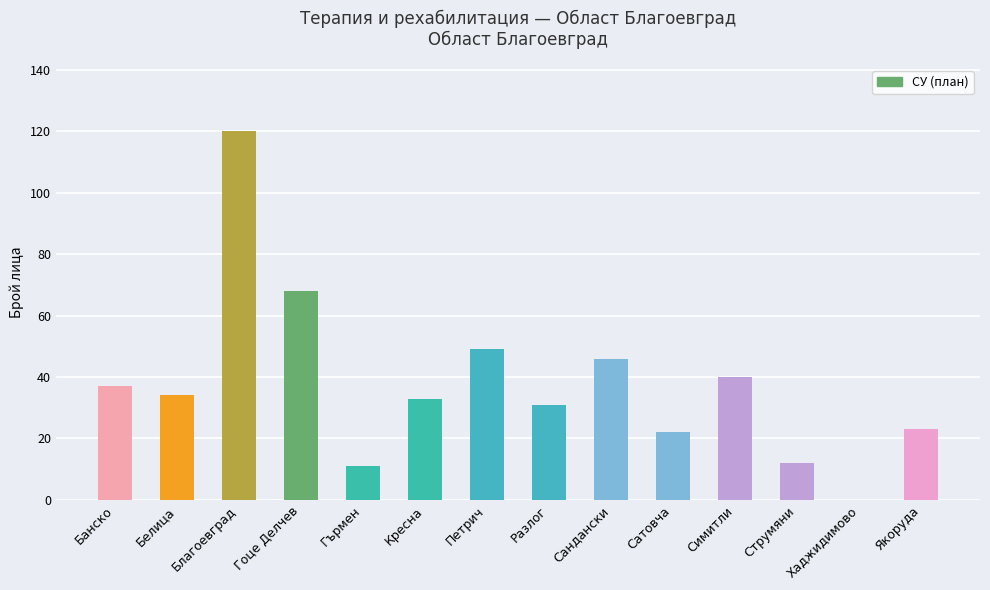

What is the change in value from Белица to Якоруда?

-11